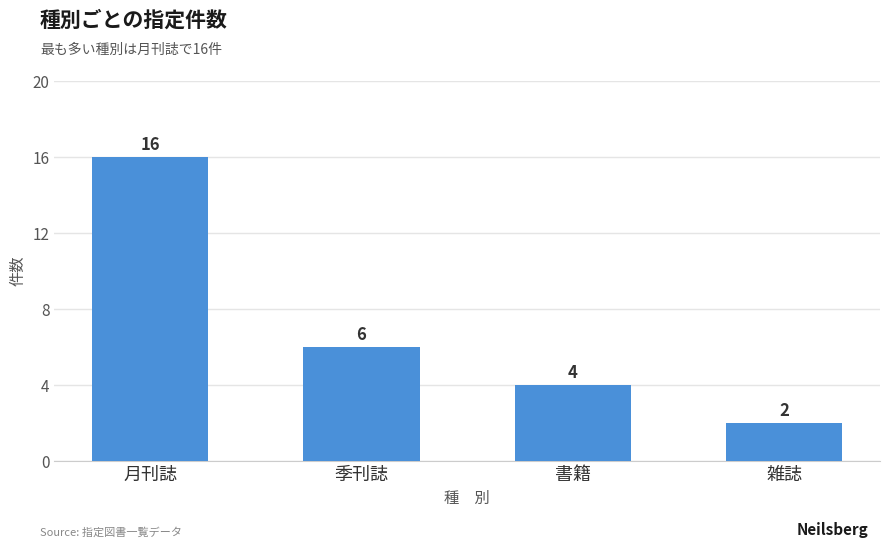

How many bars are there in total?

4